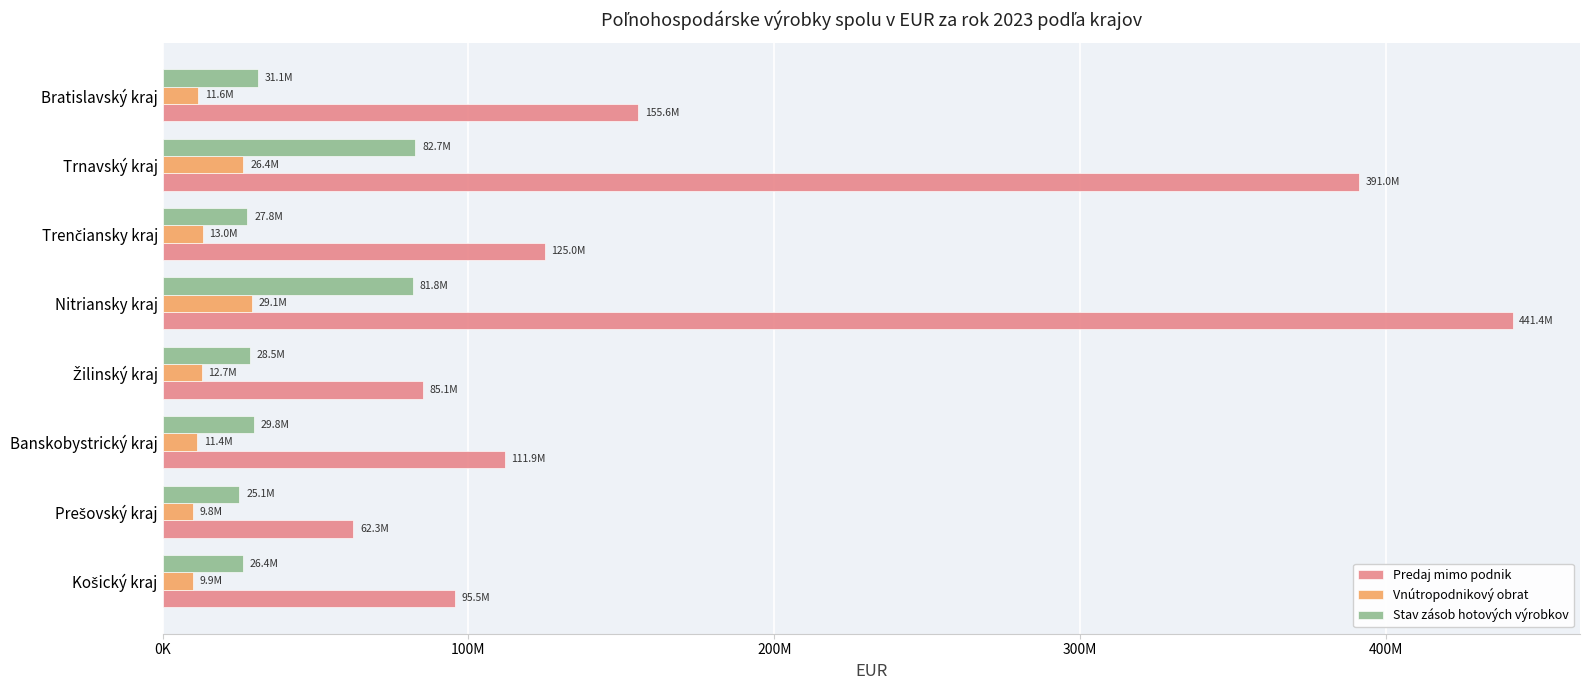

What are all the series names shown in the legend?

Predaj mimo podnik, Vnútropodnikový obrat, Stav zásob hotových výrobkov